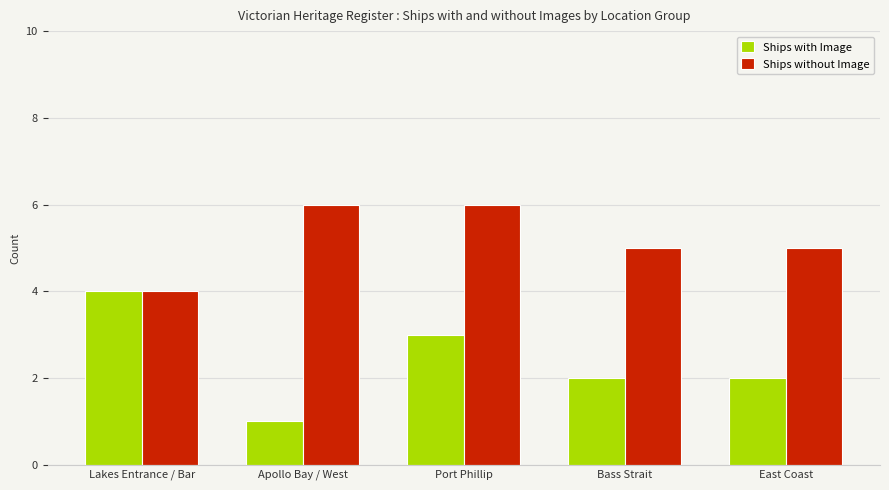

How many Ships with Image values are between 2 and 3?

3